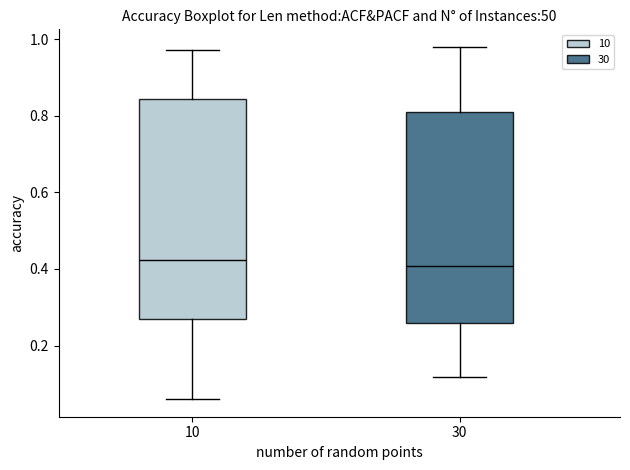

Comparing the boxes themselves (not the whiskers), which one is the tallest?

10